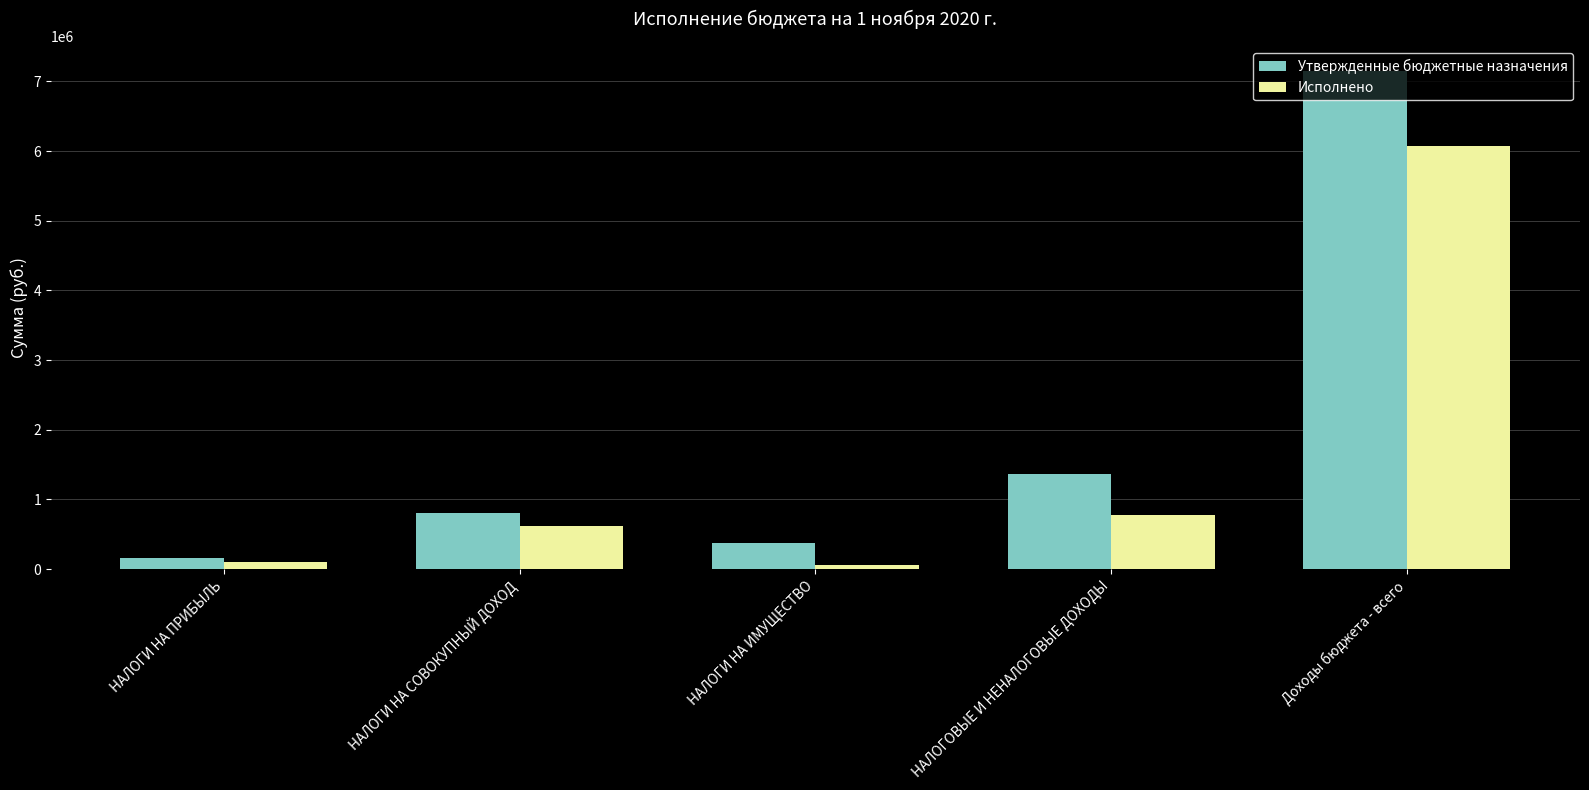

What is the difference between the Утвержденные бюджетные назначения values at Доходы бюджета - всего and НАЛОГИ НА ПРИБЫЛЬ?

6983989.4